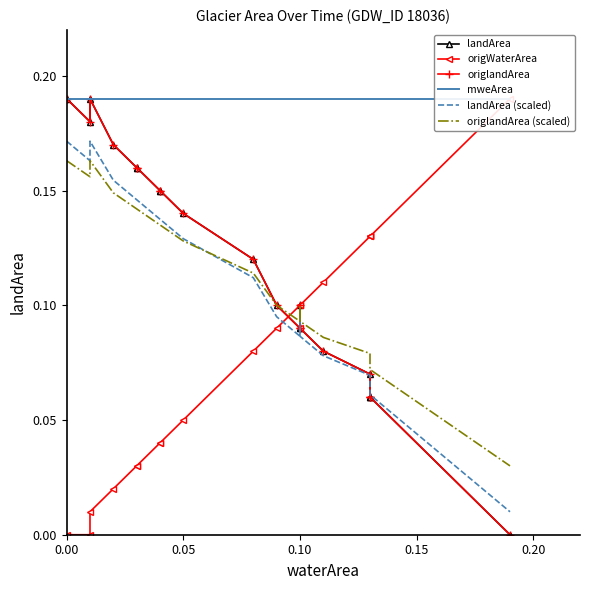

What is the average value of the origWaterArea series?

0.1